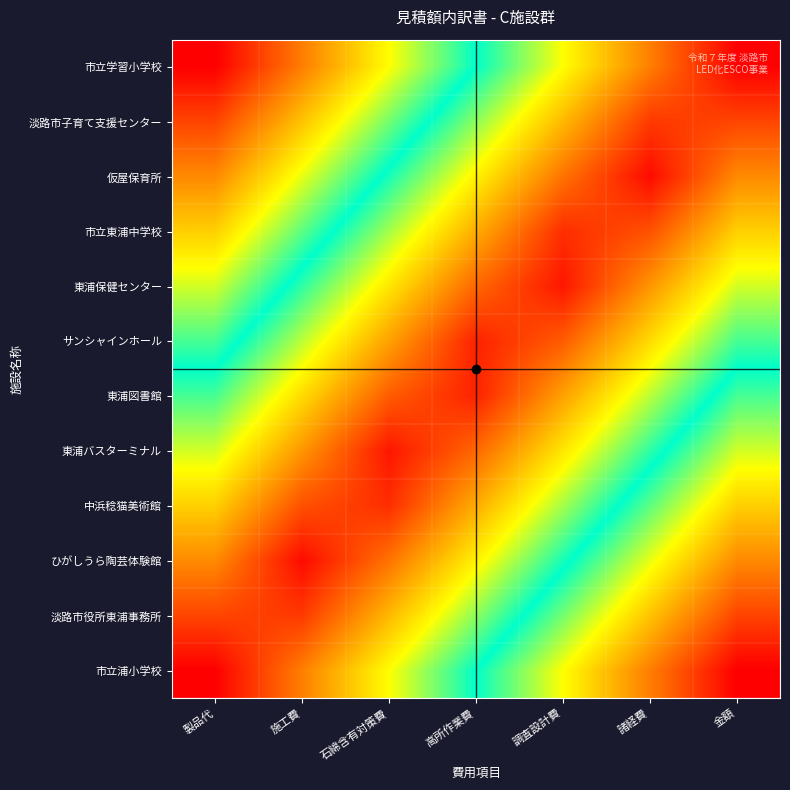

Reading right to left, transcribe all the data shown in this chart.

市立学習小学校: 金額=0.0	諸経費=0.2	調査設計費=0.3	高所作業費=0.5	石綿含有対策費=0.7	施工費=0.8	製品代=1.0
淡路市子育て支援センター: 金額=0.1	諸経費=0.1	調査設計費=0.2	高所作業費=0.4	石綿含有対策費=0.6	施工費=0.7	製品代=0.9
仮屋保育所: 金額=0.2	諸経費=0.0	調査設計費=0.2	高所作業費=0.3	石綿含有対策費=0.5	施工費=0.7	製品代=0.8
市立東浦中学校: 金額=0.3	諸経費=0.1	調査設計費=0.1	高所作業費=0.2	石綿含有対策費=0.4	施工費=0.6	製品代=0.7
東浦保健センター: 金額=0.4	諸経費=0.2	調査設計費=0.0	高所作業費=0.1	石綿含有対策費=0.3	施工費=0.5	製品代=0.6
サンシャインホール: 金額=0.5	諸経費=0.3	調査設計費=0.1	高所作業費=0.0	石綿含有対策費=0.2	施工費=0.4	製品代=0.5
東浦図書館: 金額=0.5	諸経費=0.4	調査設計費=0.2	高所作業費=0.0	石綿含有対策費=0.1	施工費=0.3	製品代=0.5
東浦バスターミナル: 金額=0.6	諸経費=0.5	調査設計費=0.3	高所作業費=0.1	石綿含有対策費=0.0	施工費=0.2	製品代=0.4
中浜稔猫美術館: 金額=0.7	諸経費=0.6	調査設計費=0.4	高所作業費=0.2	石綿含有対策費=0.1	施工費=0.1	製品代=0.3
ひがしうら陶芸体験館: 金額=0.8	諸経費=0.7	調査設計費=0.5	高所作業費=0.3	石綿含有対策費=0.2	施工費=0.0	製品代=0.2
淡路市役所東浦事務所: 金額=0.9	諸経費=0.7	調査設計費=0.6	高所作業費=0.4	石綿含有対策費=0.2	施工費=0.1	製品代=0.1
市立浦小学校: 金額=1.0	諸経費=0.8	調査設計費=0.7	高所作業費=0.5	石綿含有対策費=0.3	施工費=0.2	製品代=0.0